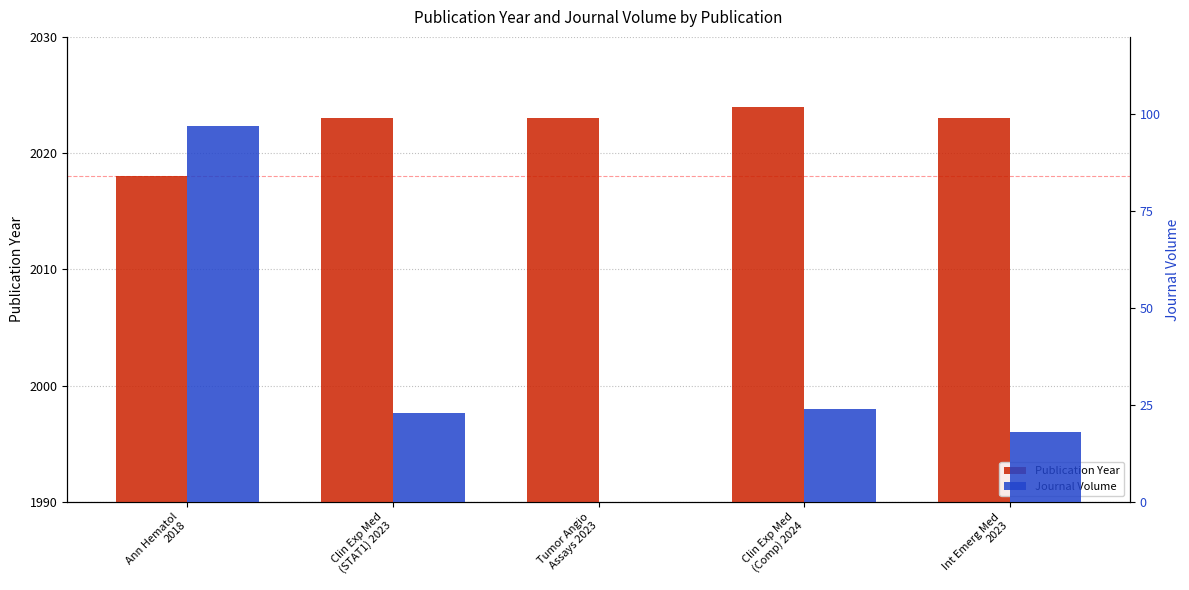

Rank the categories by Publication Year value from highest to lowest.

Clin Exp Med
(Comp) 2024, Clin Exp Med
(STAT1) 2023, Tumor Angio
Assays 2023, Int Emerg Med
2023, Ann Hematol
2018